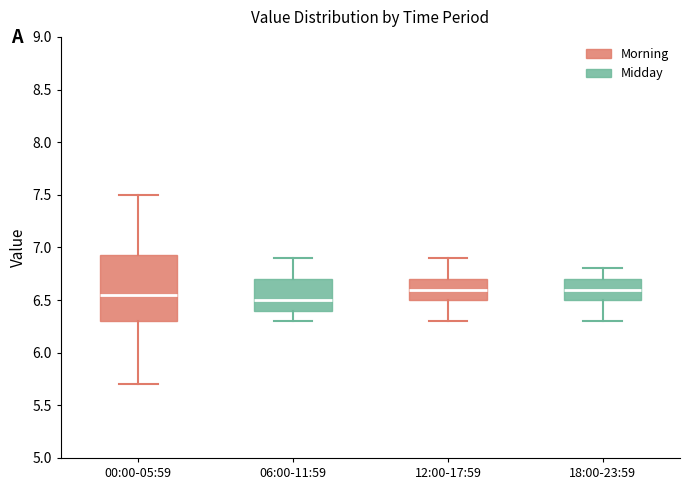

Comparing the boxes themselves (not the whiskers), which one is the tallest?

00:00-05:59